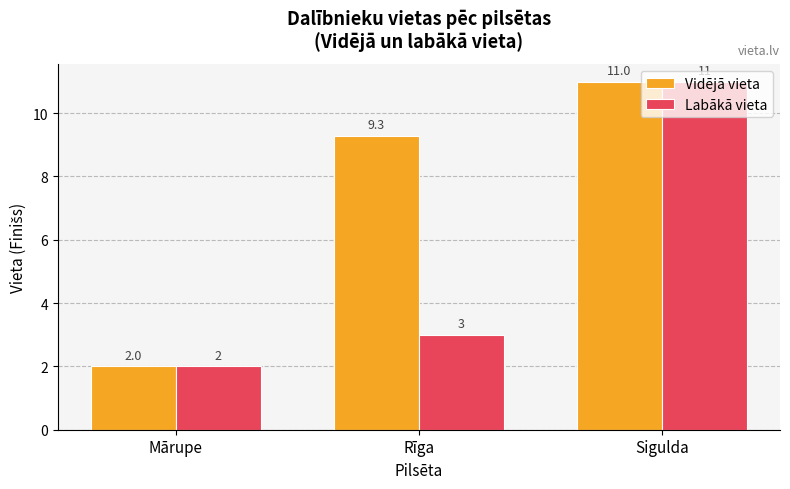

What is the greatest value displayed?

11.0